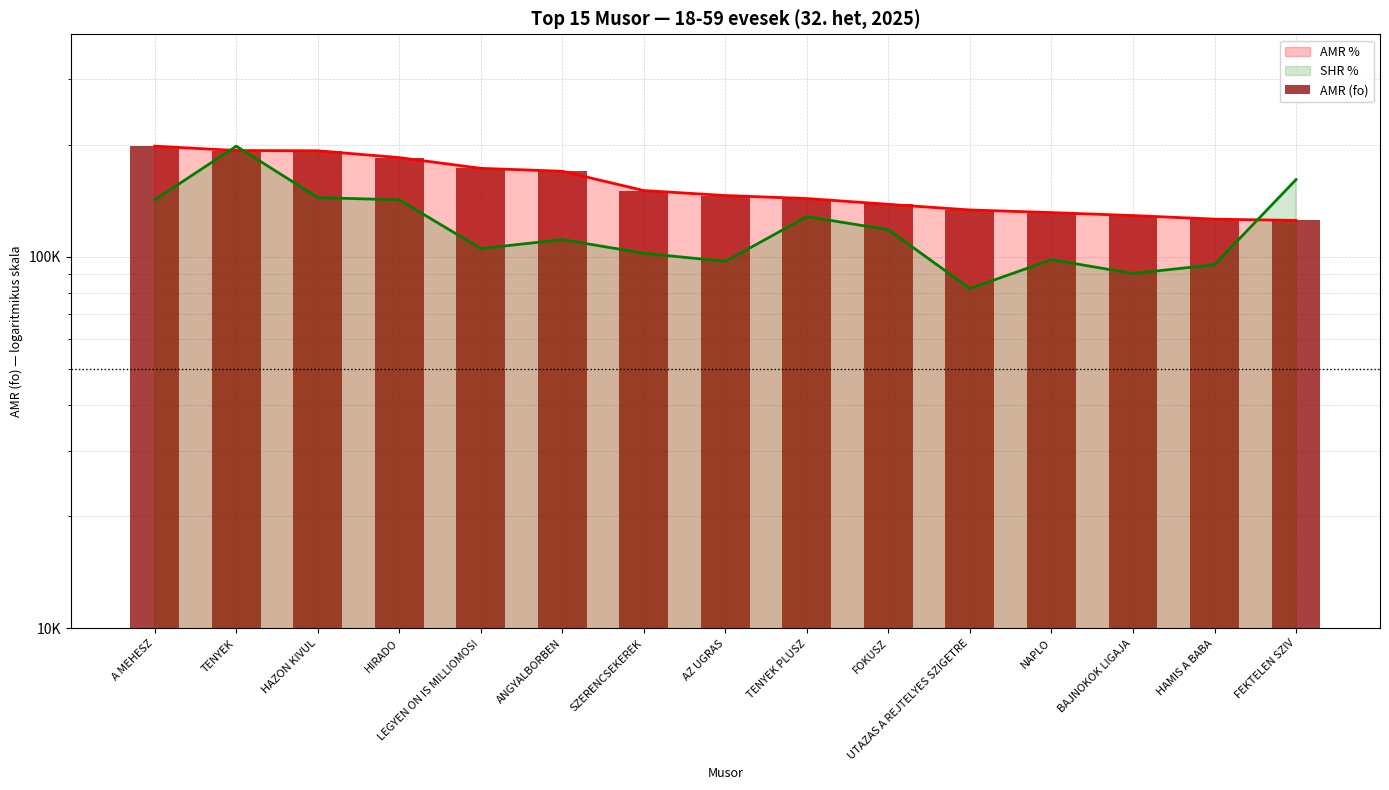

Reading left to right, list all the values displayed in this chart.

A MEHESZ=198196	TENYEK=192950	HAZON KIVUL=192619	HIRADO=184639	LEGYEN ON IS MILLIOMOS!=172769	ANGYALBORBEN=169665	SZERENCSEKEREK=150545	AZ UGRAS=145999	TENYEK PLUSZ=143270	FOKUSZ=138258	UTAZAS A REJTELYES SZIGETRE=133492	NAPLO=131350	BAJNOKOK LIGAJA=128957	HAMIS A BABA=126138	FEKTELEN SZIV=125110